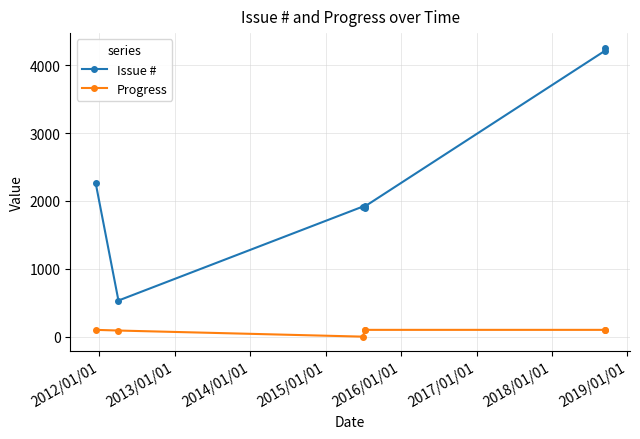

What is the average value of the Progress series?

84